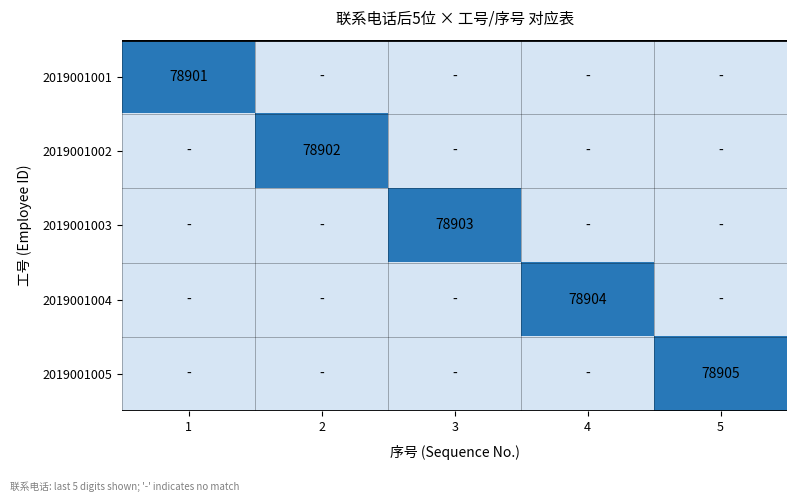

Which has a higher value, 5 or 4?

5